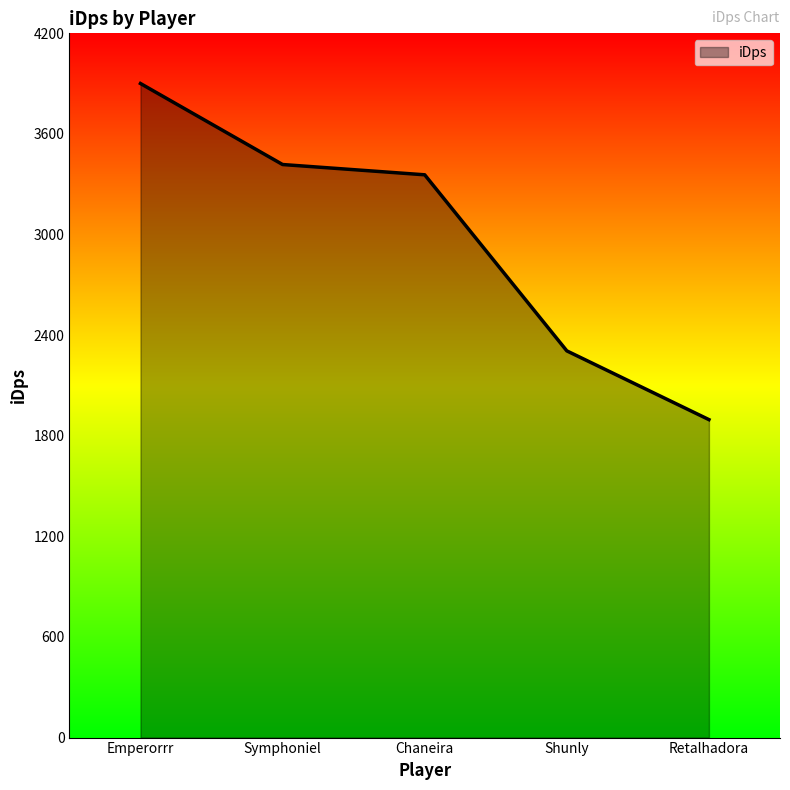

At which label is the value closest to 2898?

Chaneira